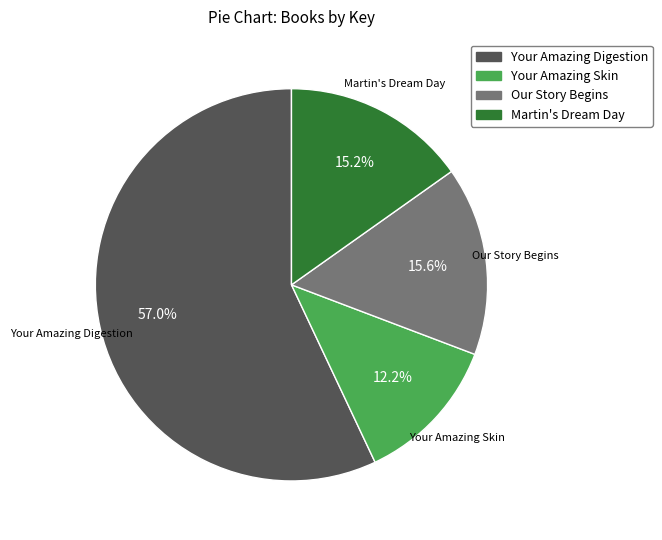

Which slice represents more than half of the pie?

Your Amazing Digestion